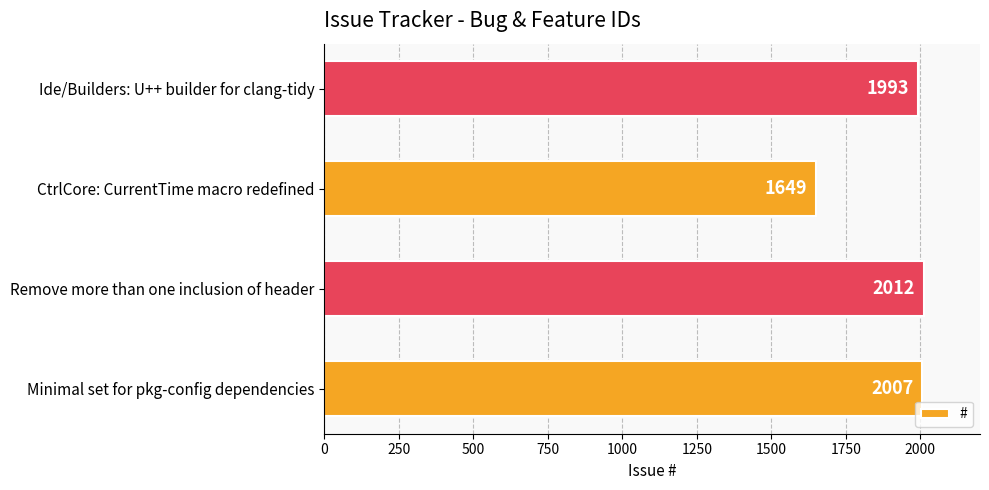

True or false: the data shows 2007 at Minimal set for pkg-config dependencies.

True